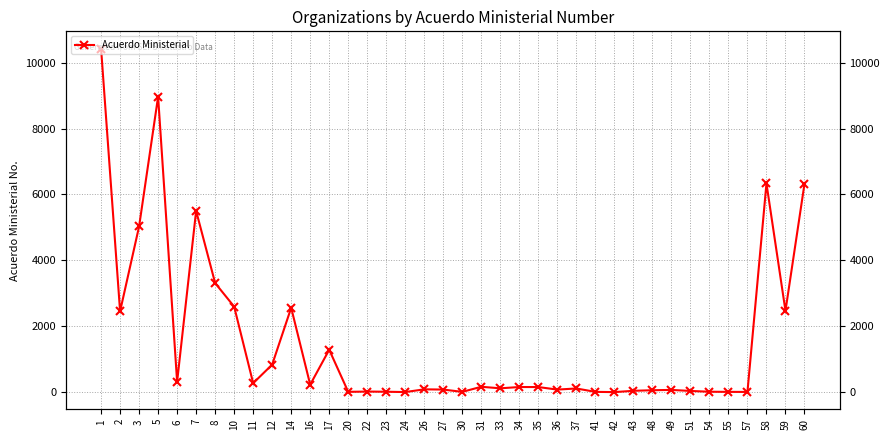

Which has a higher value, 57 or 1?

1